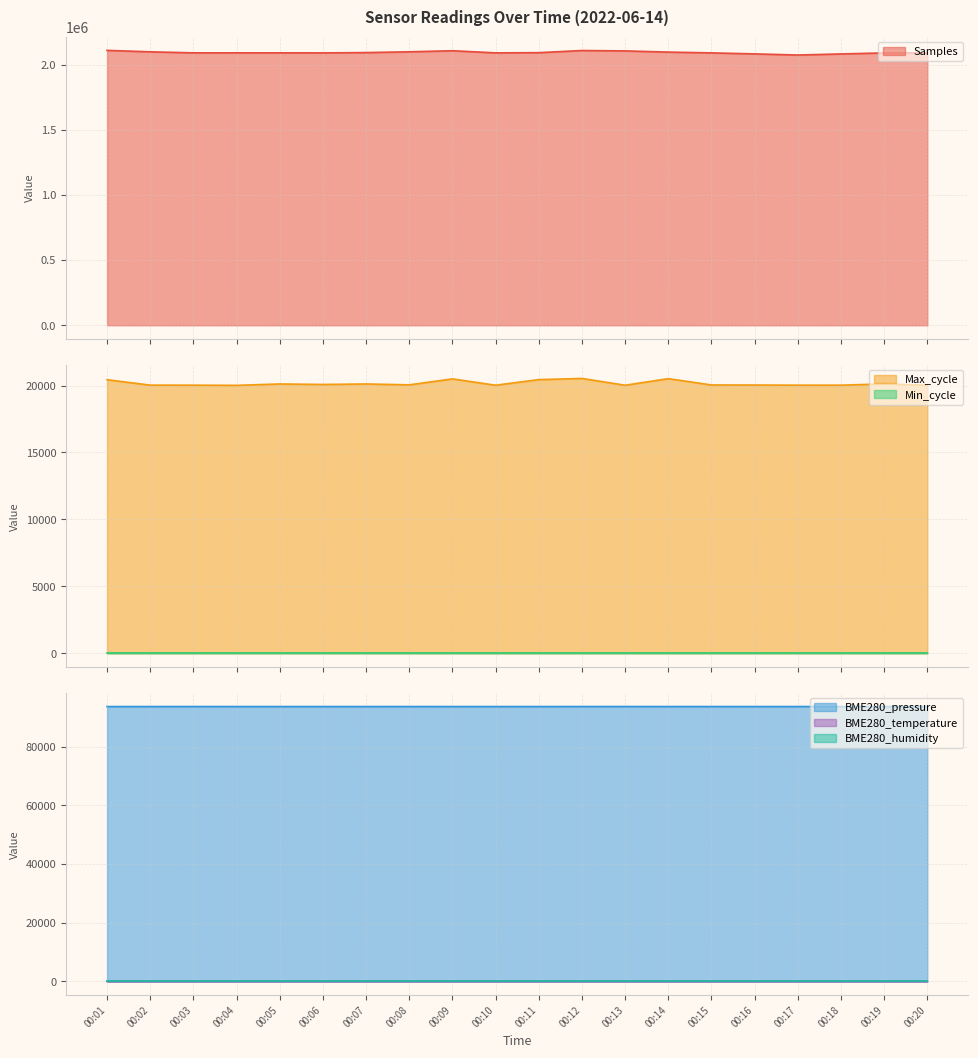

What is the total value across all series at 00:19?

2203291.0